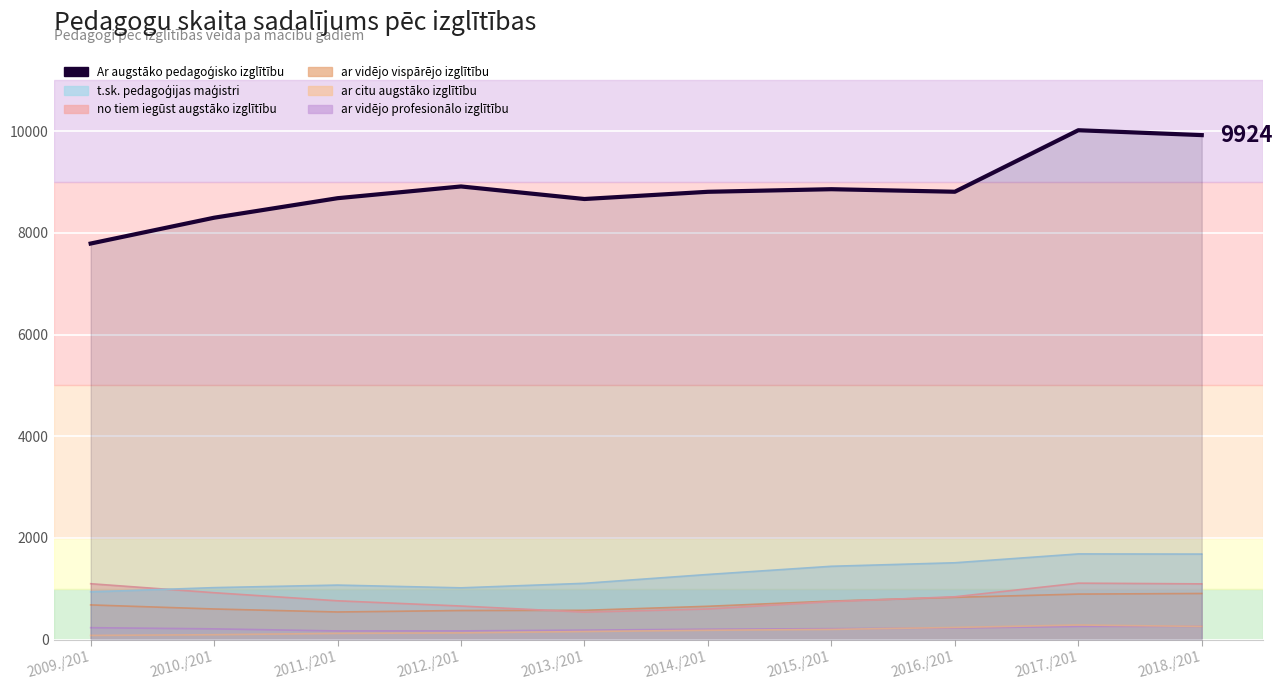

The chart shows a value of 7791 at 2009./201. True or false?

True